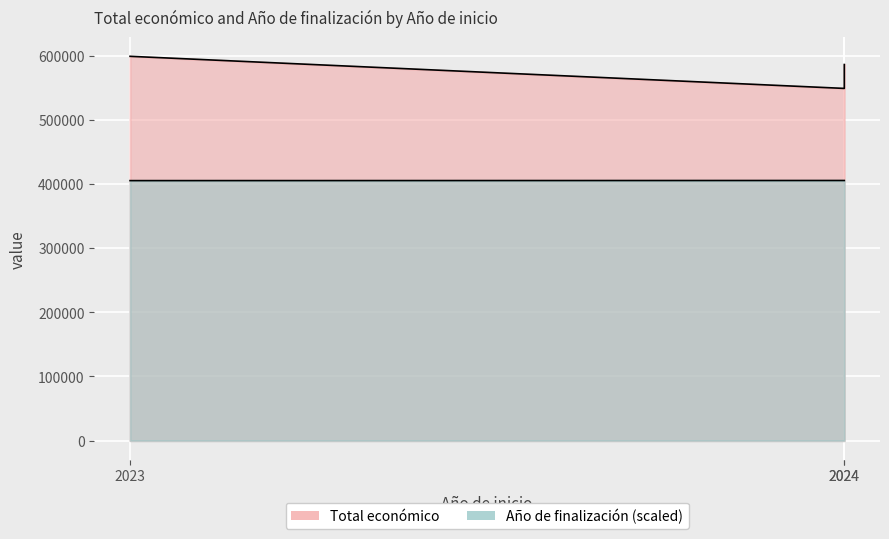

List the series in order of their overall mean, lowest first.

Año de finalización, Total económico